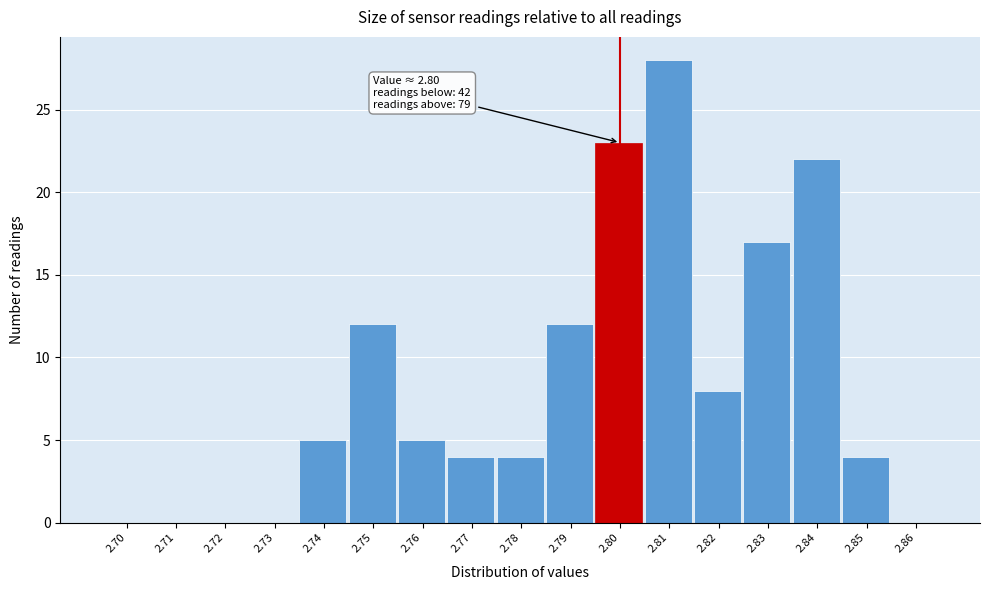

Reading left to right, what are all the values shown in this chart?

2.70=0	2.71=0	2.72=0	2.73=0	2.74=5	2.75=12	2.76=5	2.77=4	2.78=4	2.79=12	2.80=23	2.81=28	2.82=8	2.83=17	2.84=22	2.85=4	2.86=0